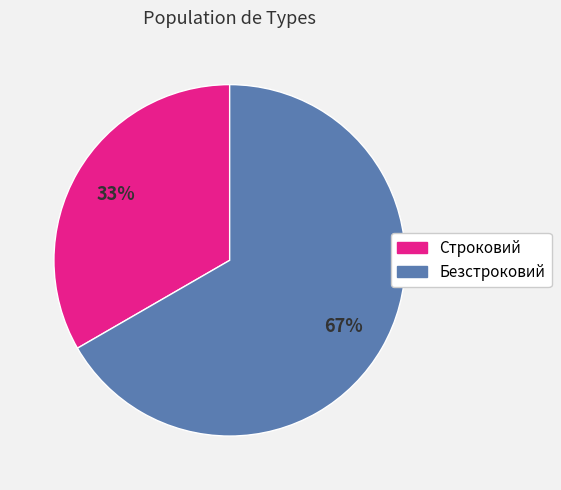

The Безстроковий slice represents 67% of the pie. True or false?

True